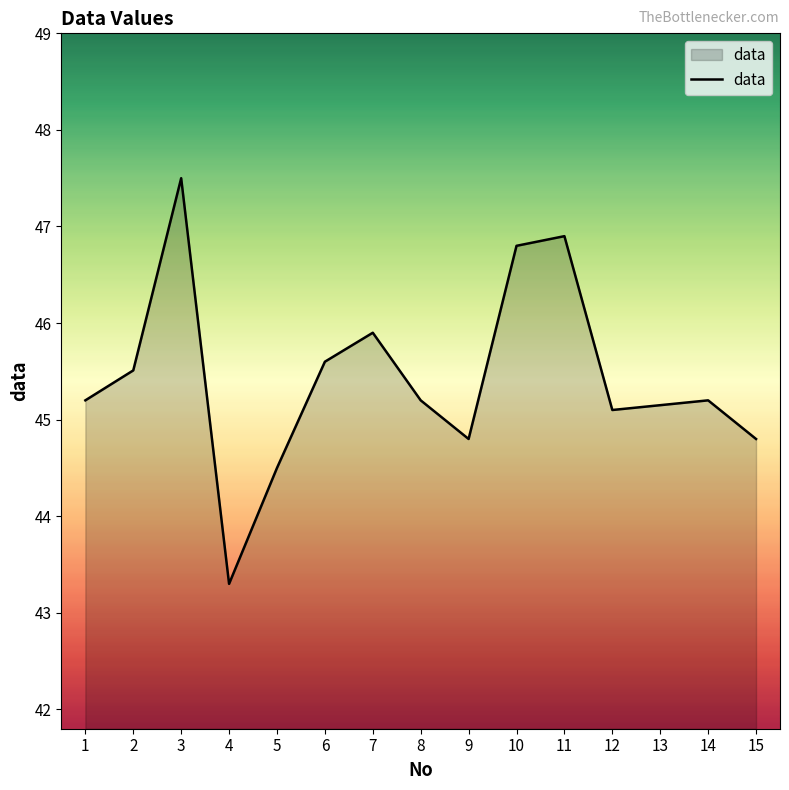

Approximately how many times larger is the value at 1 compared to 9?

1.0